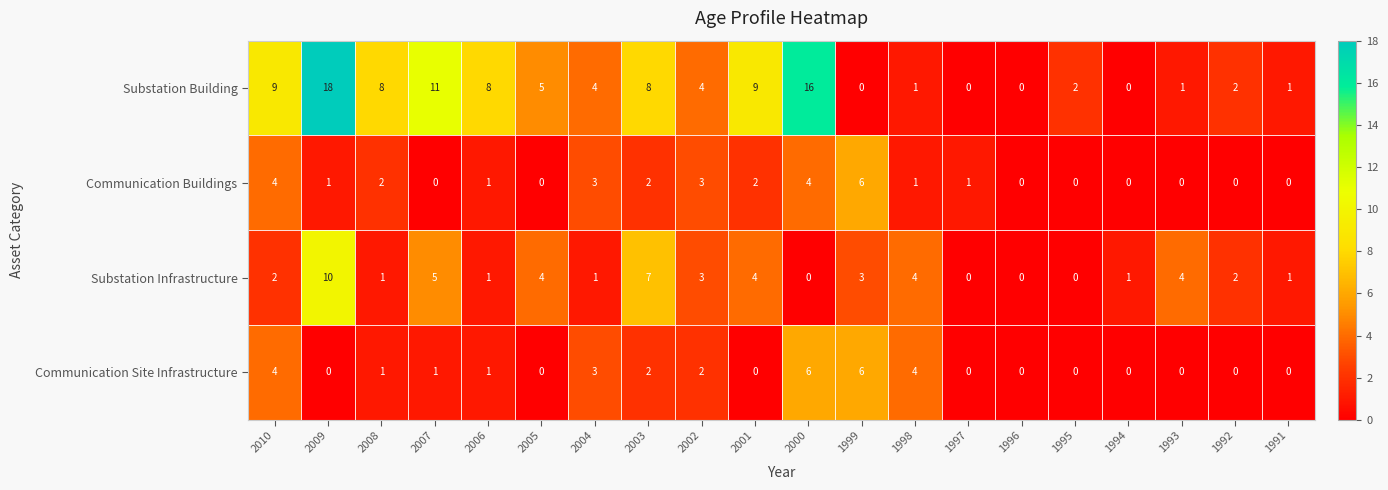

What is the sum of all Substation Infrastructure values?

53